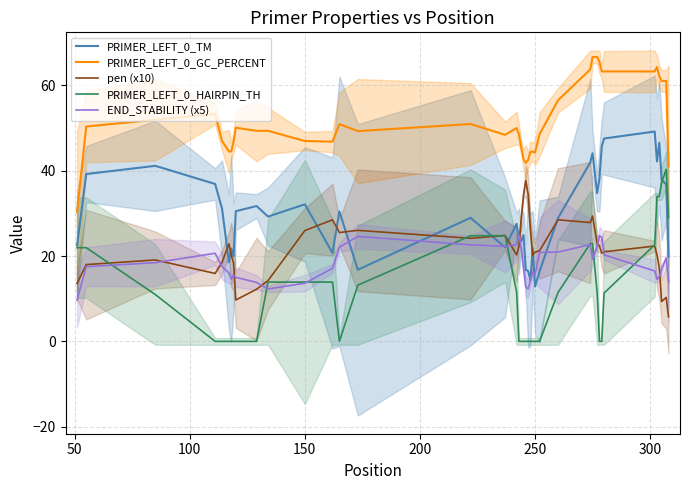

How many lines are shown in the chart?

5